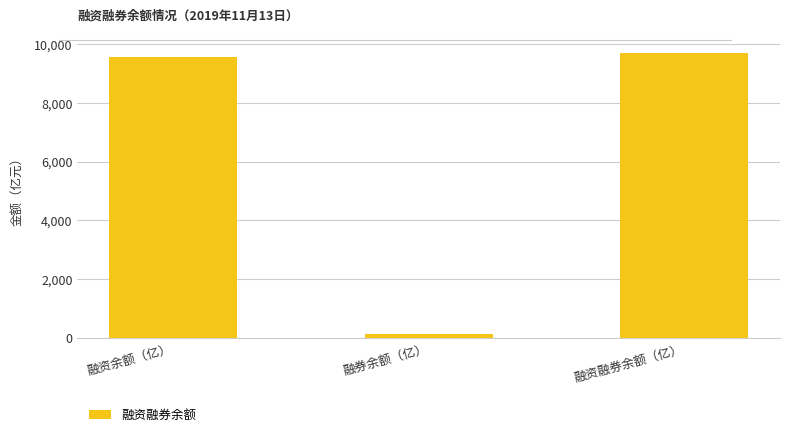

Rank the categories by value from highest to lowest.

融资融券余额（亿）, 融资余额（亿）, 融券余额（亿）